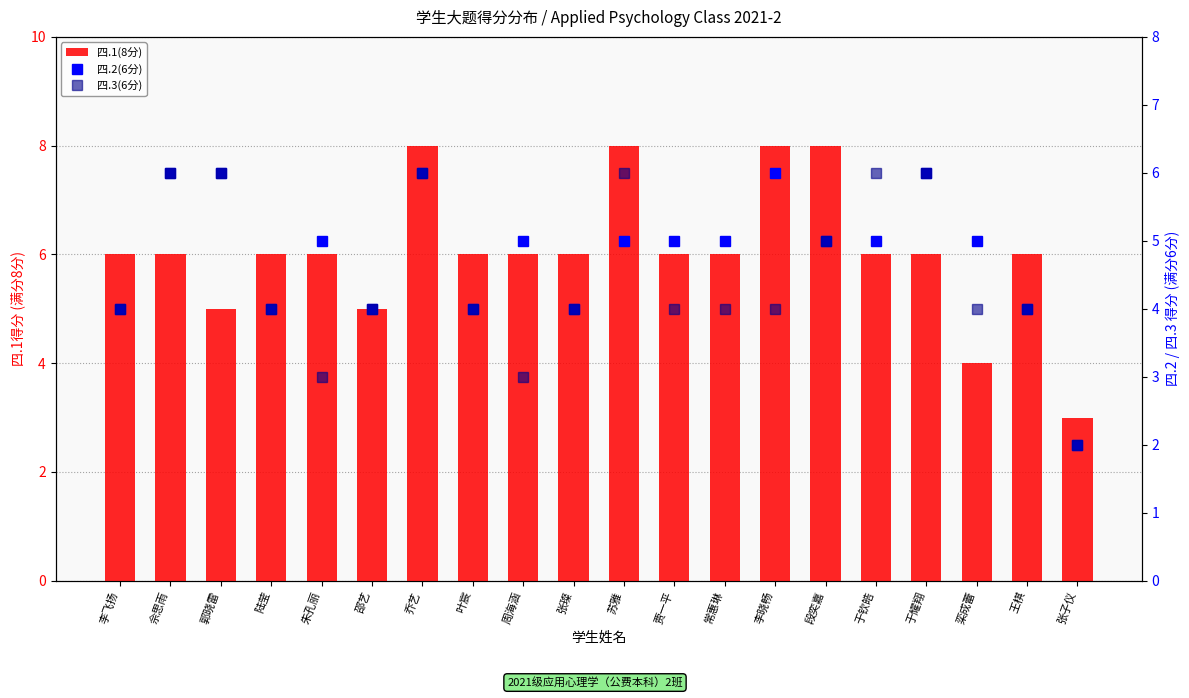

The 四.2(6分) series shows 5 at 贾一平. True or false?

True